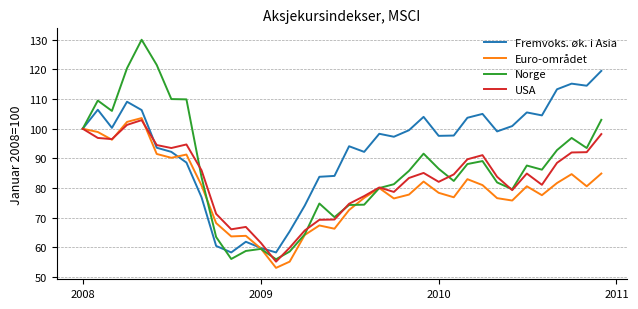

What is the greatest value displayed?

130.0